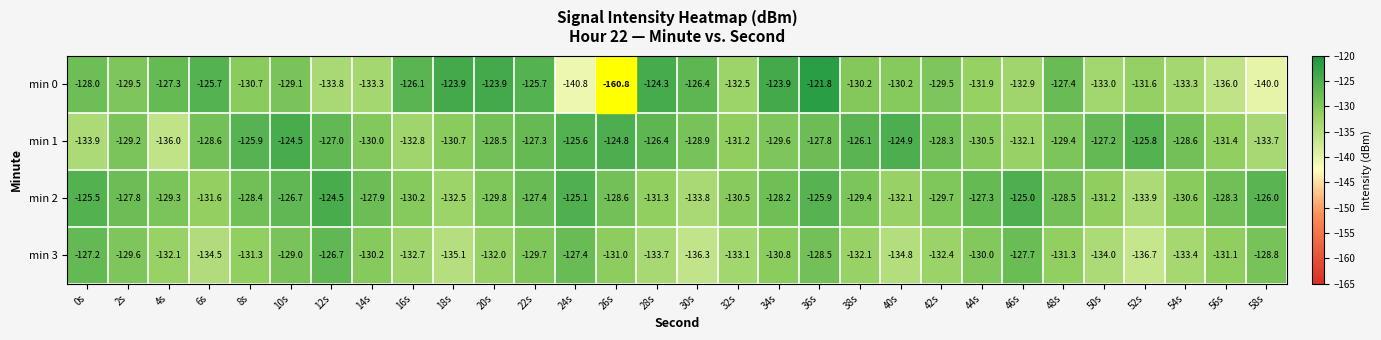

Which label corresponds to the smallest value in the chart?

26s